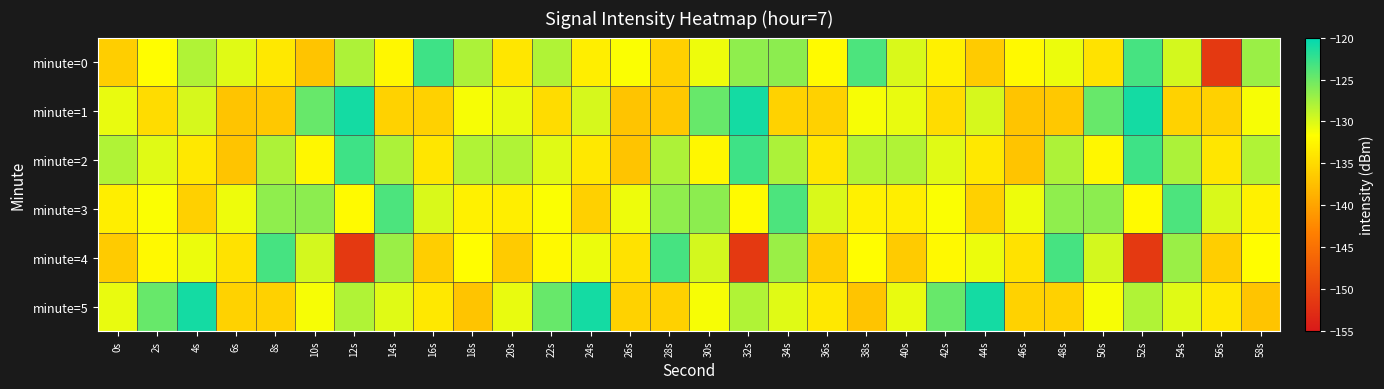

Reading left to right, transcribe all the data shown in this chart.

minute=0: 0s=-136.1	2s=-131.9	4s=-128.1	6s=-130.3	8s=-133.8	10s=-137.1	12s=-128.0	14s=-132.4	16s=-122.9	18s=-127.9	20s=-133.9	22s=-128.1	24s=-133.2	26s=-131.5	28s=-135.9	30s=-130.9	32s=-126.6	34s=-126.5	36s=-132.0	38s=-123.5	40s=-129.9	42s=-132.9	44s=-136.4	46s=-132.2	48s=-130.8	50s=-134.3	52s=-123.3	54s=-129.6	56s=-151.4	58s=-127.1
minute=1: 0s=-130.7	2s=-134.8	4s=-129.8	6s=-137.1	8s=-136.6	10s=-124.7	12s=-121.0	14s=-135.8	16s=-135.8	18s=-131.3	20s=-130.7	22s=-134.8	24s=-129.8	26s=-137.1	28s=-136.6	30s=-124.7	32s=-121.0	34s=-135.8	36s=-135.8	38s=-131.3	40s=-130.7	42s=-134.8	44s=-129.8	46s=-137.1	48s=-136.6	50s=-124.7	52s=-121.0	54s=-135.8	56s=-135.8	58s=-131.3
minute=2: 0s=-128.1	2s=-130.3	4s=-133.8	6s=-137.1	8s=-128.0	10s=-132.4	12s=-122.9	14s=-127.9	16s=-133.9	18s=-128.1	20s=-128.1	22s=-130.3	24s=-133.8	26s=-137.1	28s=-128.0	30s=-132.4	32s=-122.9	34s=-127.9	36s=-133.9	38s=-128.1	40s=-128.1	42s=-130.3	44s=-133.8	46s=-137.1	48s=-128.0	50s=-132.4	52s=-122.9	54s=-127.9	56s=-133.9	58s=-128.1
minute=3: 0s=-133.2	2s=-131.5	4s=-135.9	6s=-130.9	8s=-126.6	10s=-126.5	12s=-132.0	14s=-123.5	16s=-129.9	18s=-132.9	20s=-133.2	22s=-131.5	24s=-135.9	26s=-130.9	28s=-126.6	30s=-126.5	32s=-132.0	34s=-123.5	36s=-129.9	38s=-132.9	40s=-133.2	42s=-131.5	44s=-135.9	46s=-130.9	48s=-126.6	50s=-126.5	52s=-132.0	54s=-123.5	56s=-129.9	58s=-132.9
minute=4: 0s=-136.4	2s=-132.2	4s=-130.8	6s=-134.3	8s=-123.3	10s=-129.6	12s=-151.4	14s=-127.1	16s=-136.1	18s=-131.9	20s=-136.4	22s=-132.2	24s=-130.8	26s=-134.3	28s=-123.3	30s=-129.6	32s=-151.4	34s=-127.1	36s=-136.1	38s=-131.9	40s=-136.4	42s=-132.2	44s=-130.8	46s=-134.3	48s=-123.3	50s=-129.6	52s=-151.4	54s=-127.1	56s=-136.1	58s=-131.9
minute=5: 0s=-130.7	2s=-124.7	4s=-121.0	6s=-135.8	8s=-135.8	10s=-131.3	12s=-128.1	14s=-130.3	16s=-133.8	18s=-137.1	20s=-130.7	22s=-124.7	24s=-121.0	26s=-135.8	28s=-135.8	30s=-131.3	32s=-128.1	34s=-130.3	36s=-133.8	38s=-137.1	40s=-130.7	42s=-124.7	44s=-121.0	46s=-135.8	48s=-135.8	50s=-131.3	52s=-128.1	54s=-130.3	56s=-133.8	58s=-137.1